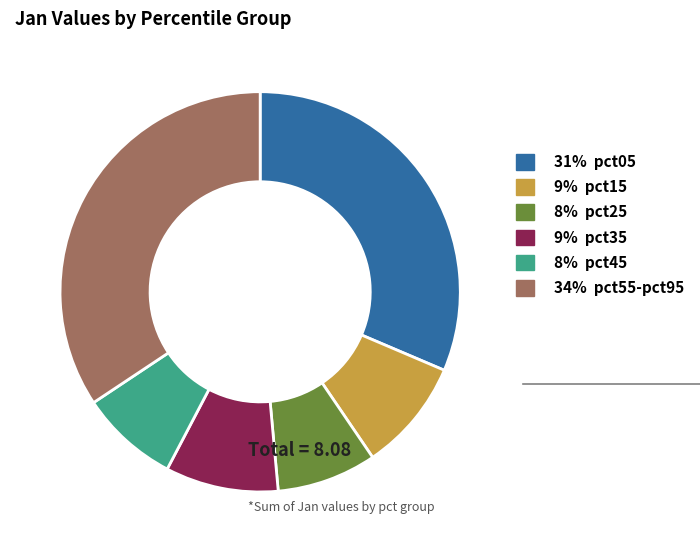

Between 34% pct55-pct95 and 31% pct05, which is larger?

34% pct55-pct95